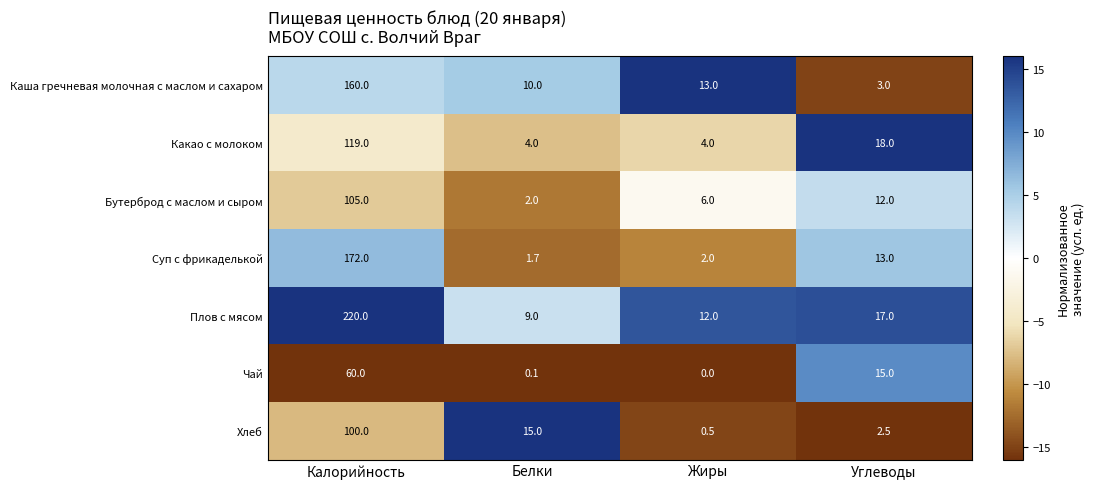

What is the sum of the Чай values at Углеводы and Жиры?

15.0